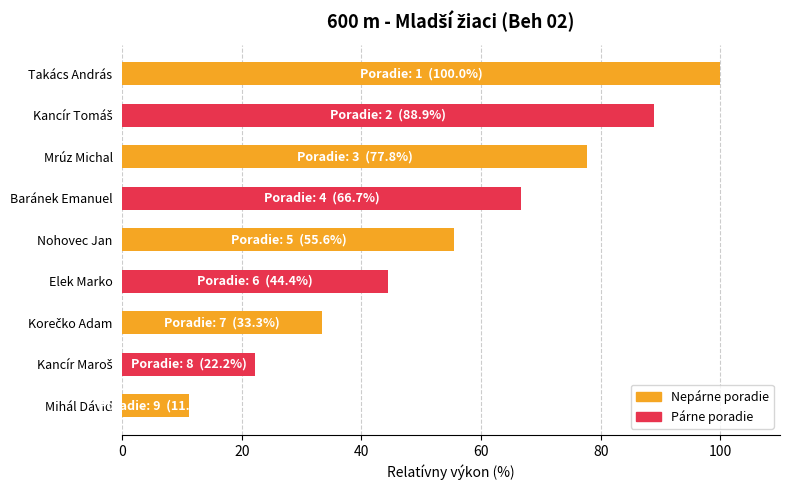

What is the maximum value shown in the chart?

100.0